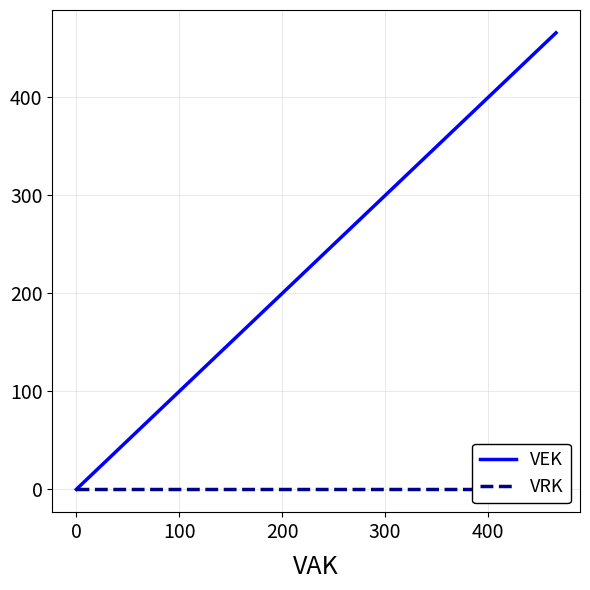

What position from the right is 400?

1